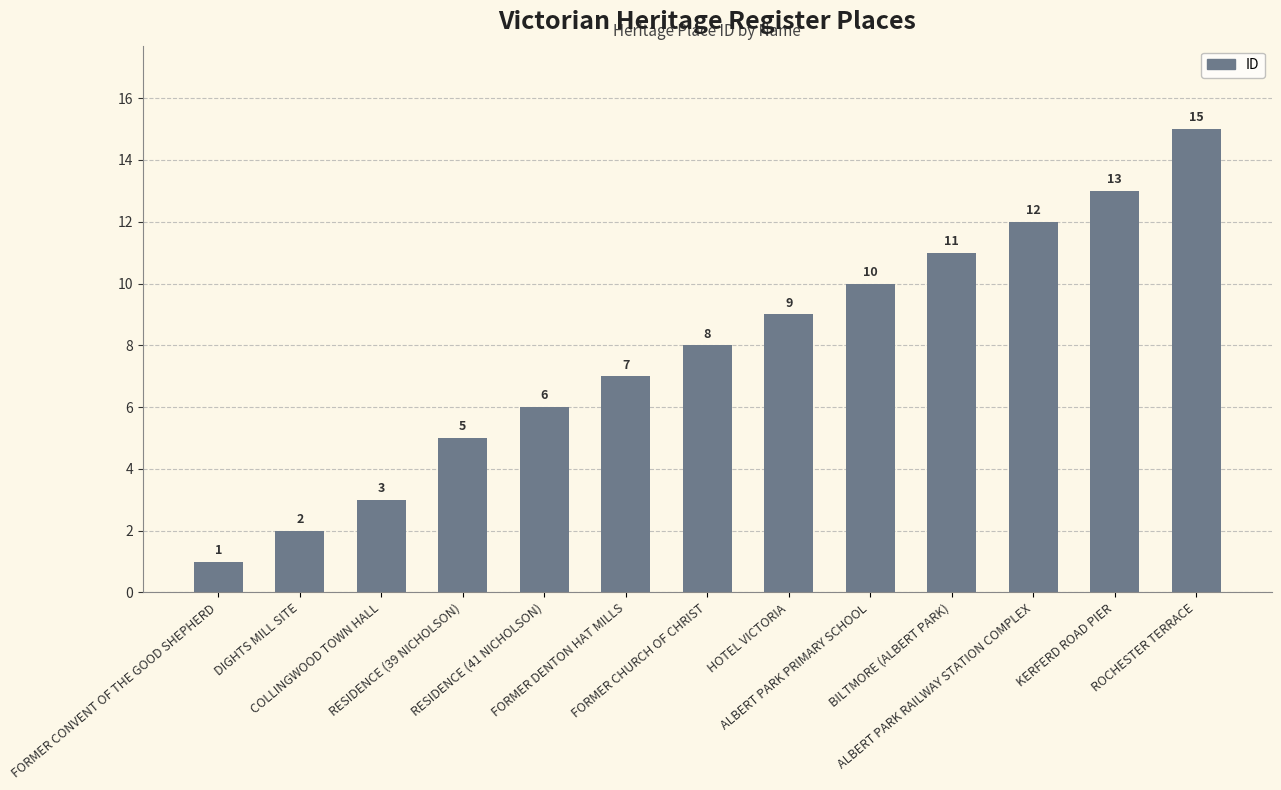

What is the label of the 3rd bar from the left?

COLLINGWOOD TOWN HALL